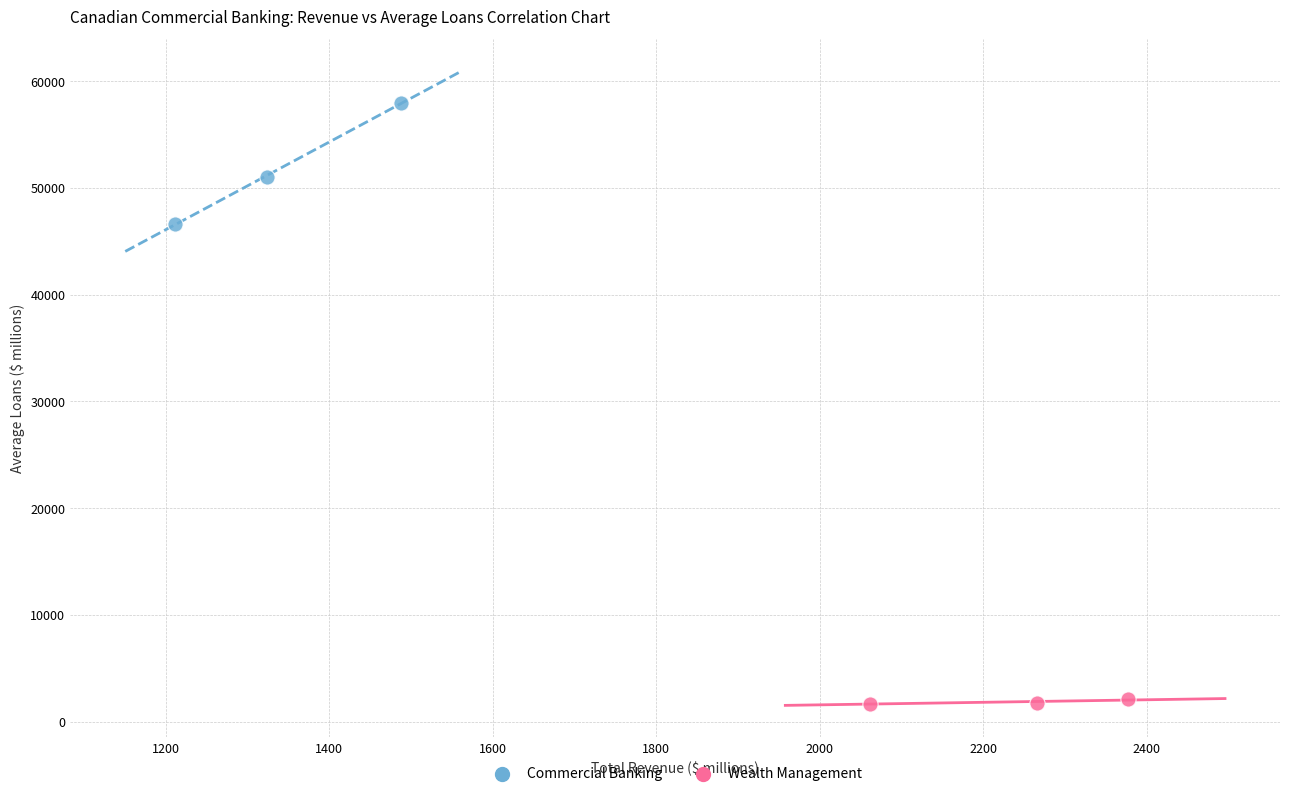

Which series contains the lowest Y value?

Wealth Management